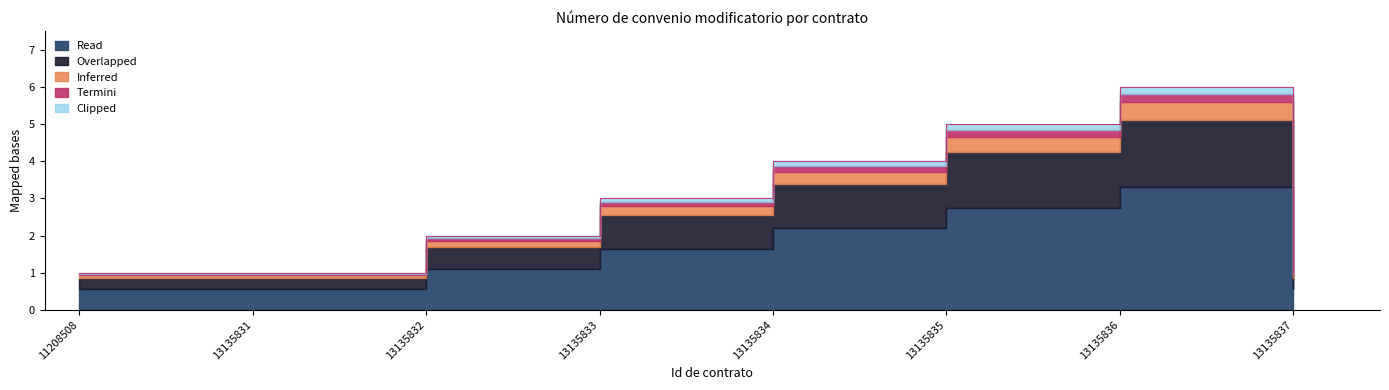

What is the sum of all values?

23.0